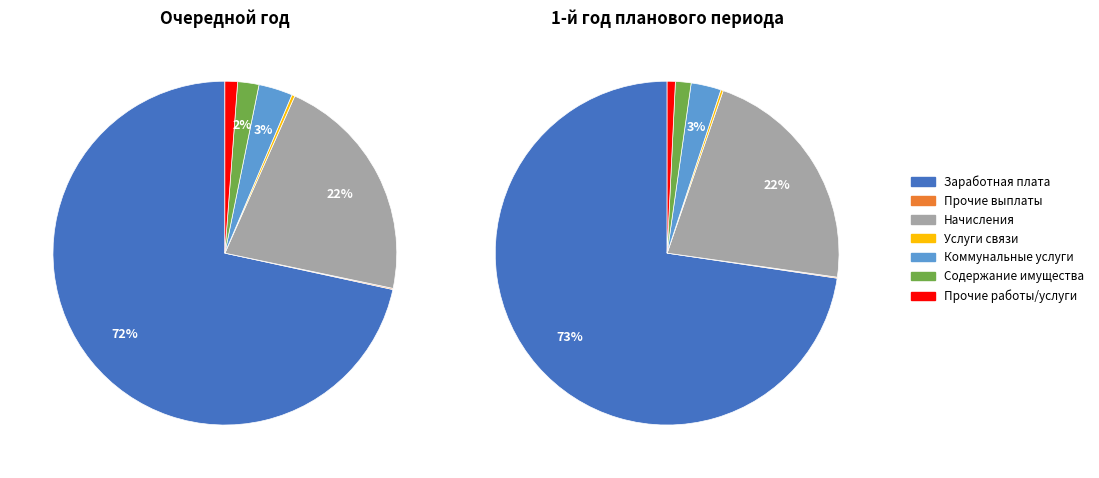

Is there a majority slice in this chart?

Yes